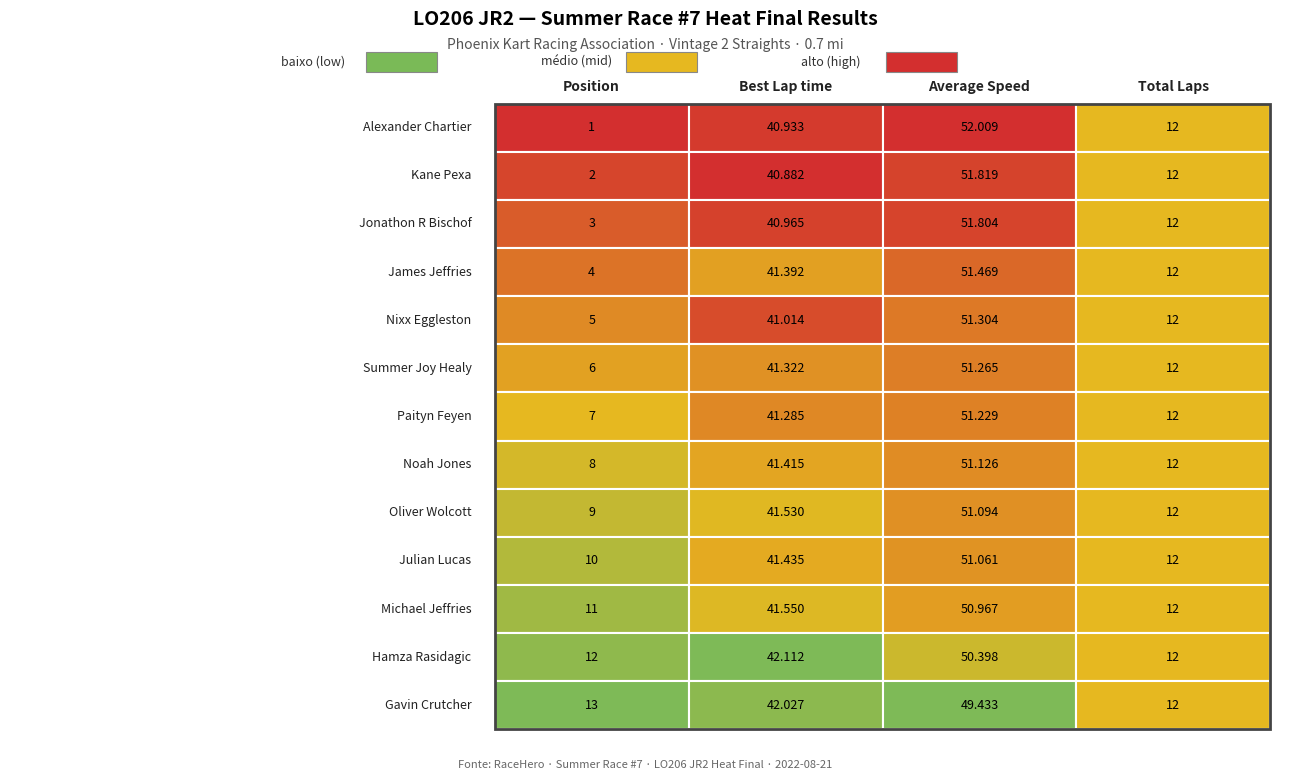

Is the value of Alexander Chartier at 1 greater than the value of Jonathon R Bischof at 0?

Yes